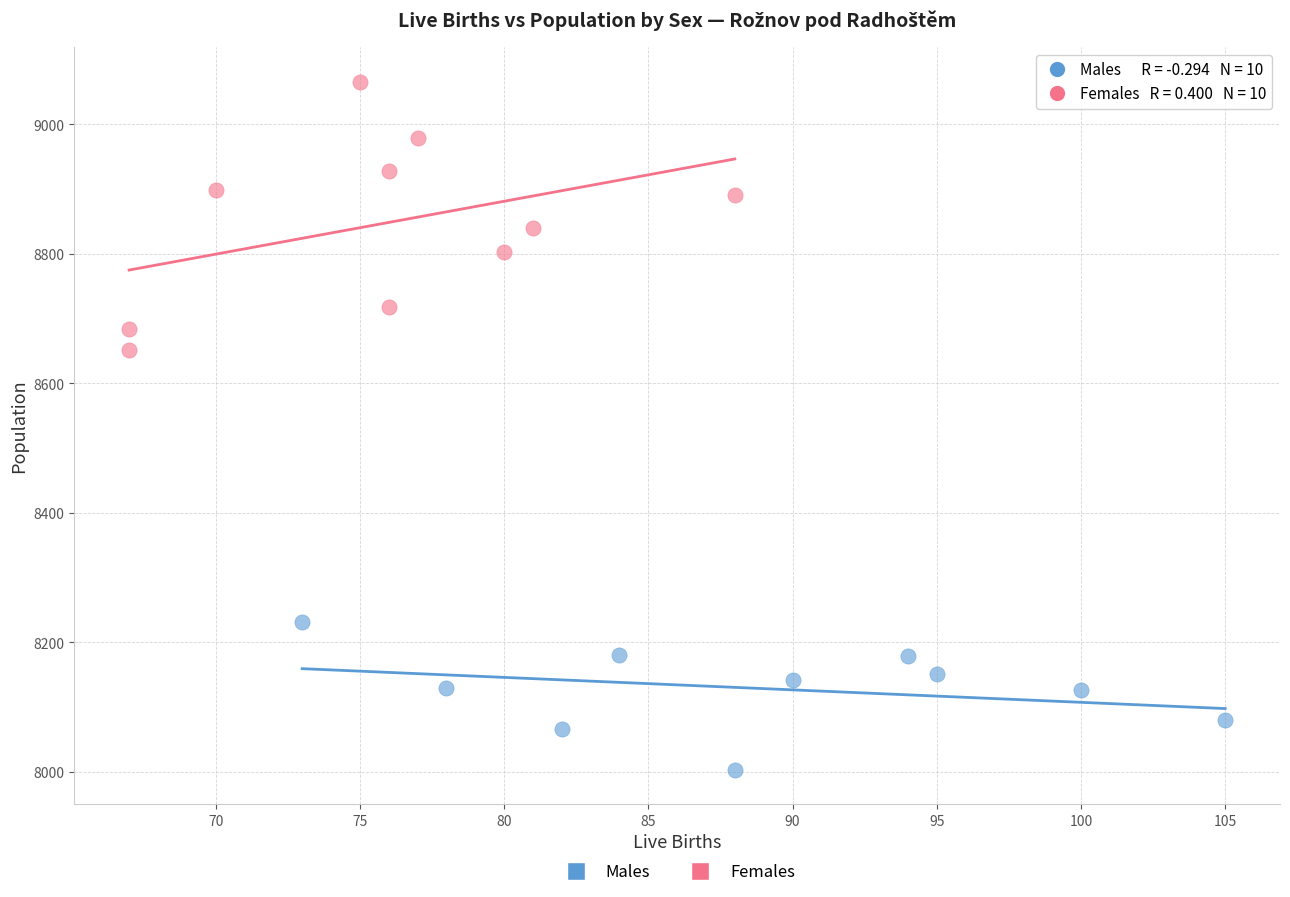

Which series has the widest spread of Y values?

Females